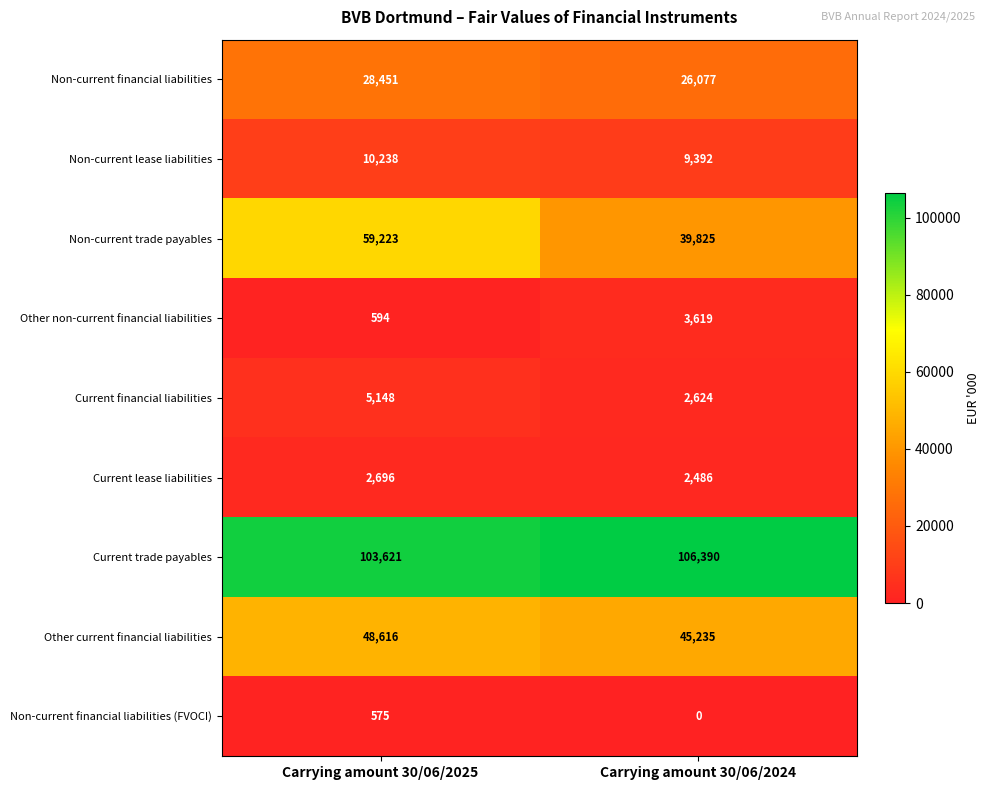

Where is Other non-current financial liabilities nearest to the value 2106?

Carrying amount 30/06/2025